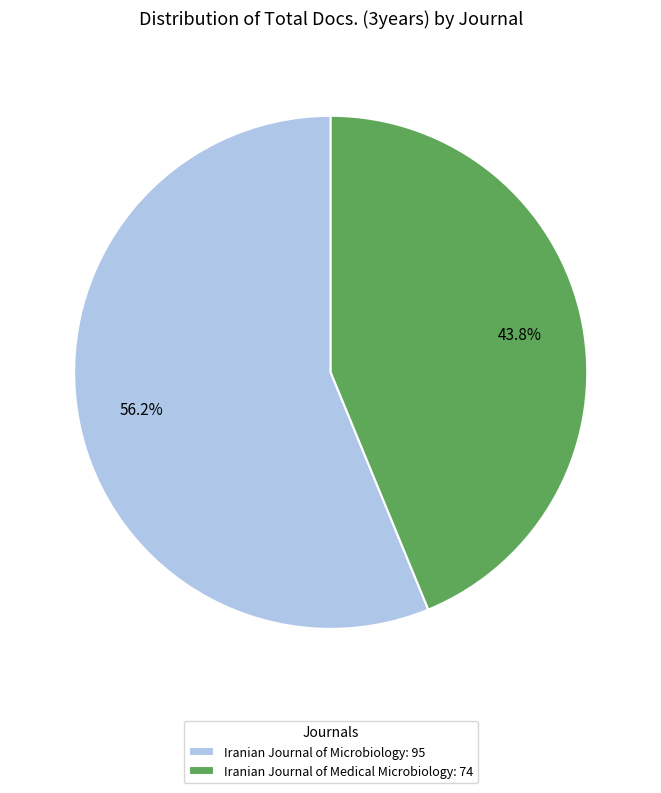

The Iranian Journal of Microbiology slice represents 56% of the pie. True or false?

True